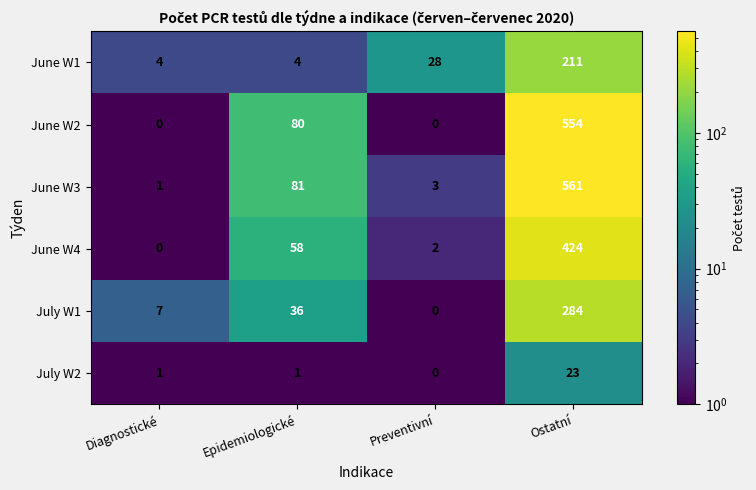

What is the spread (max minus min) of values at Preventivní?

28